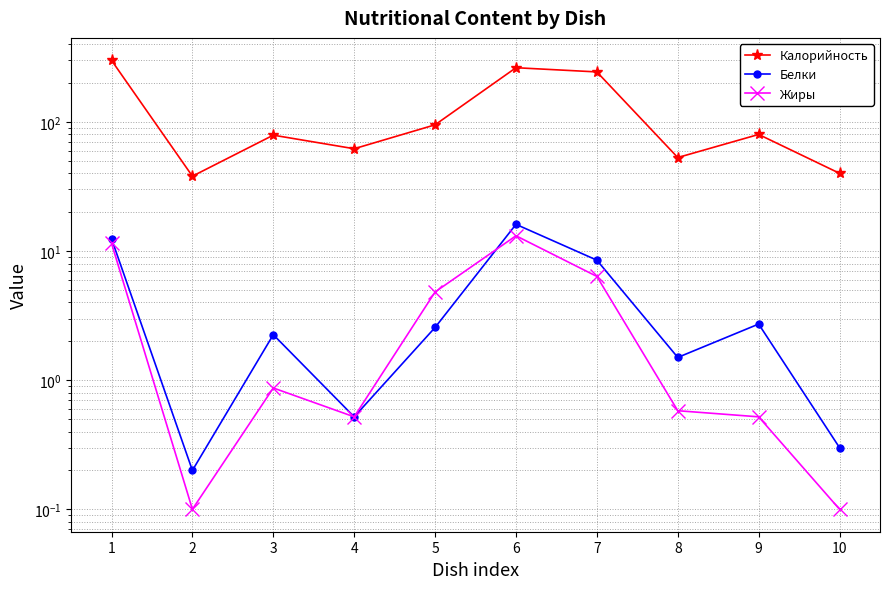

Is the value of Жиры at 6 greater than the value of Белки at 8?

Yes